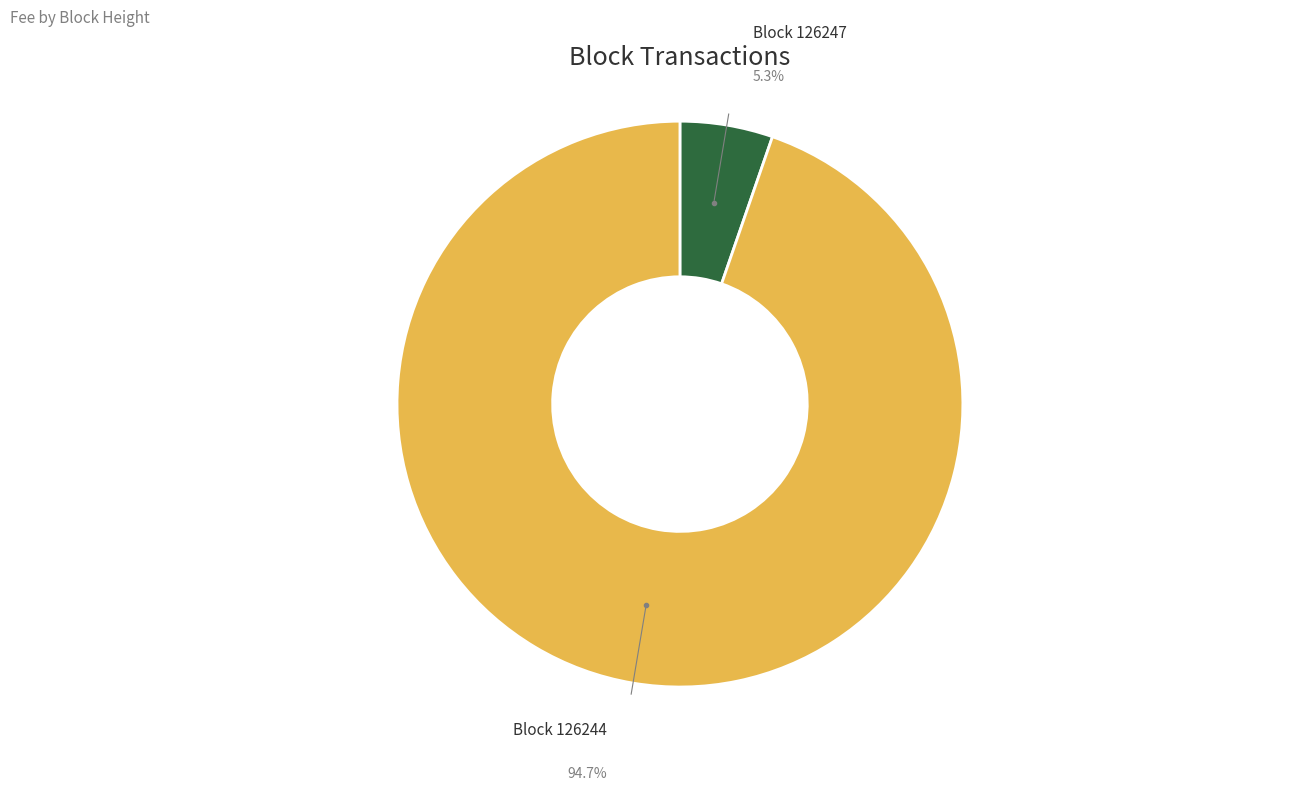

Is there a majority slice in this chart?

Yes